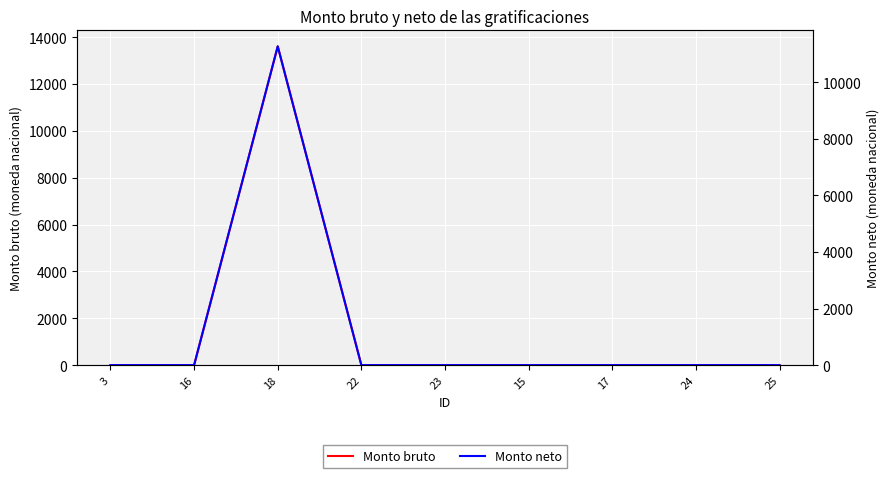

Rank the series at 3 from lowest to highest value.

Monto bruto, Monto neto